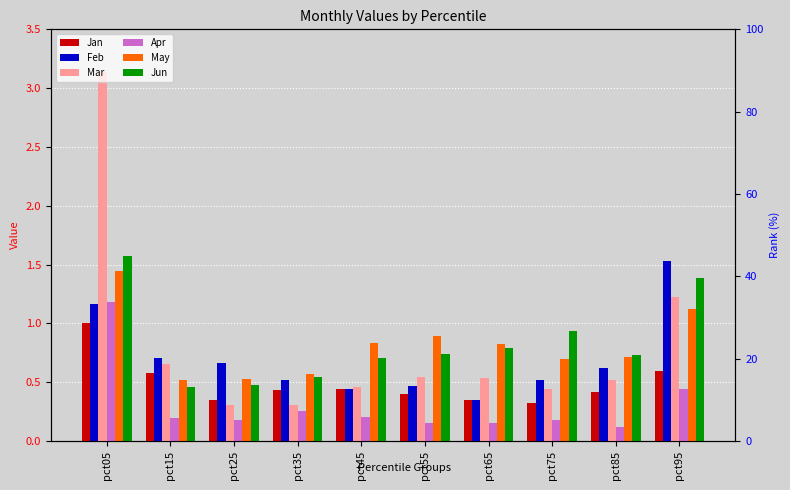

How many series are shown in this chart?

6